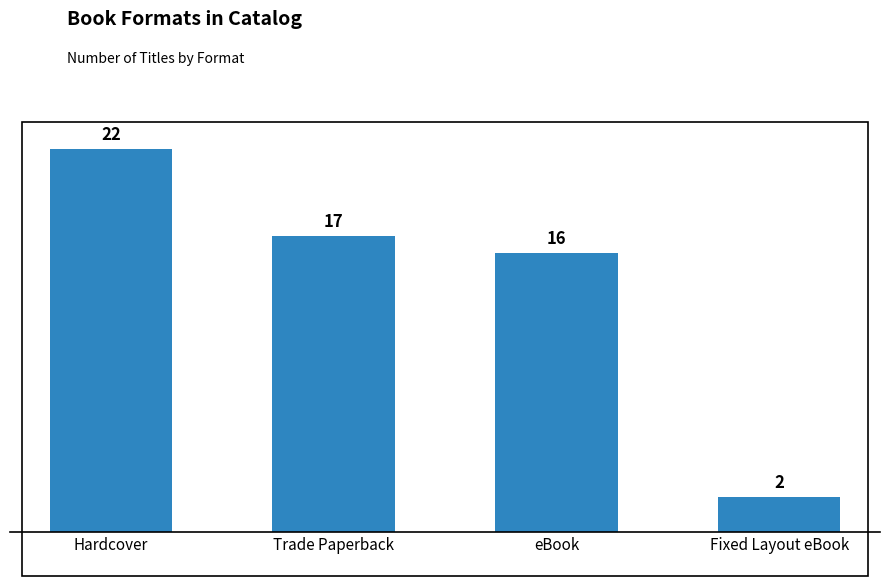

Reading right to left, what are all the values shown in this chart?

2	16	17	22